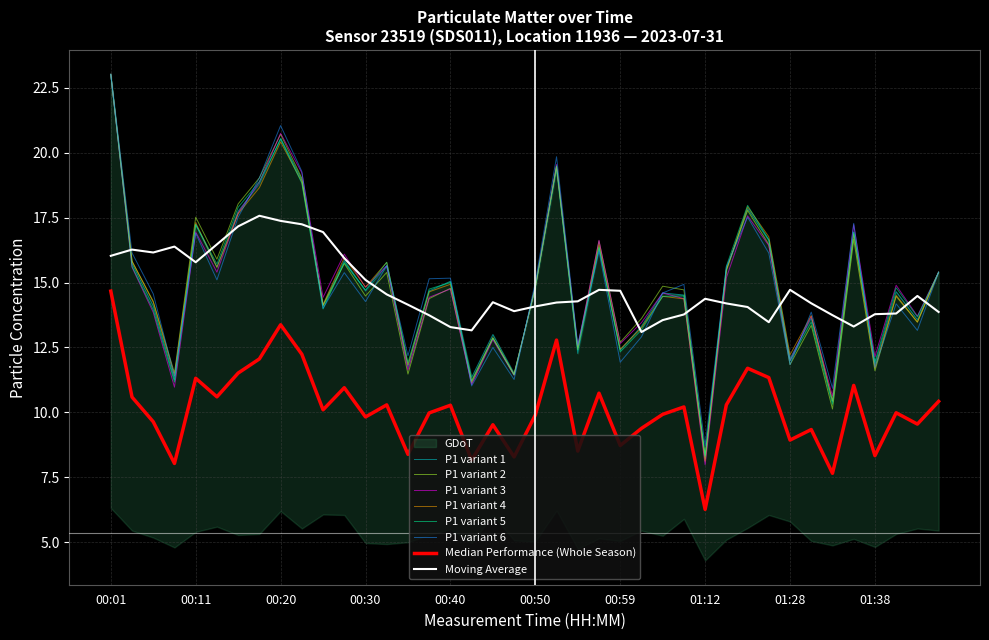

Which category has the lowest value across all series?

01:12